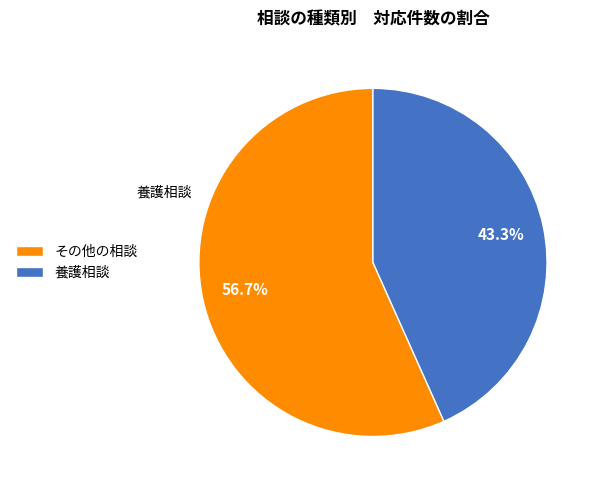

Count the number of slices in the pie.

2